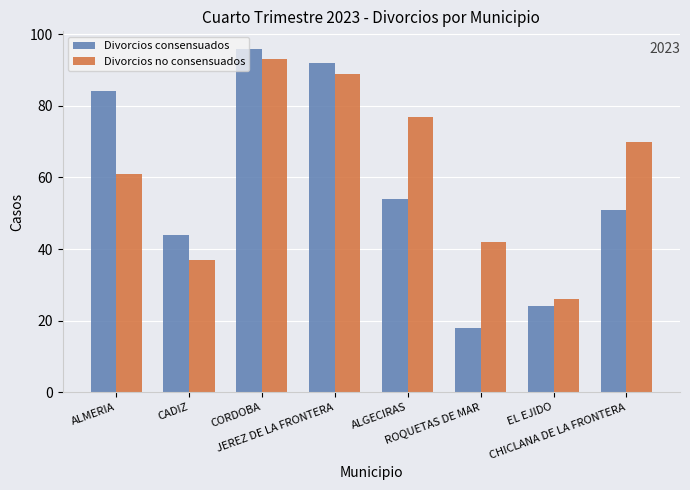

List the series in order of their peak value, lowest first.

Divorcios no consensuados, Divorcios consensuados